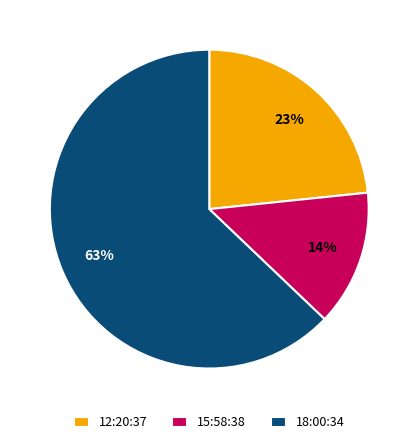

Which has a higher value, 18:00:34 or 15:58:38?

18:00:34